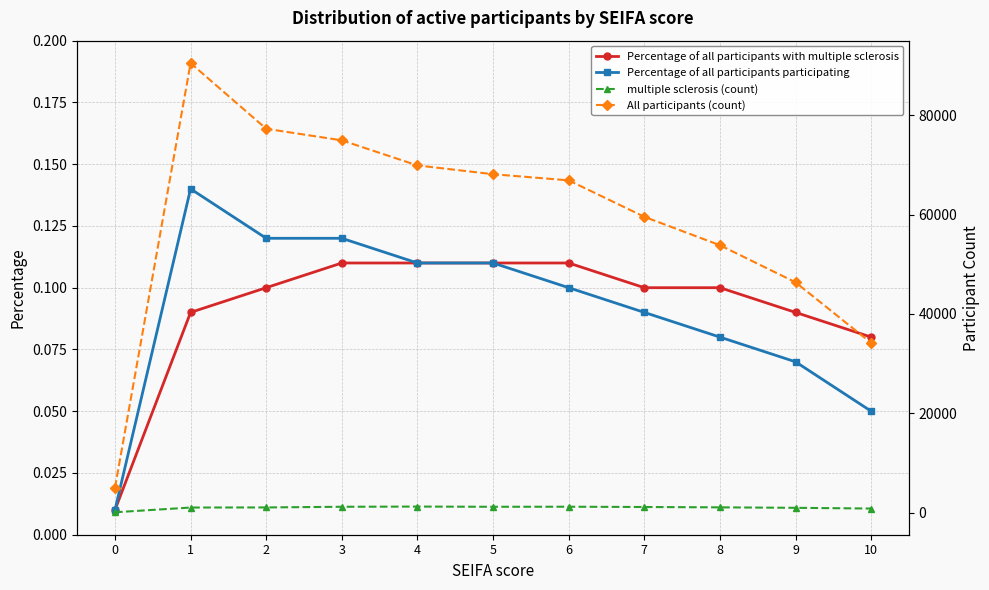

True or false: All participants (count) and multiple sclerosis (count) intersect in this chart.

False